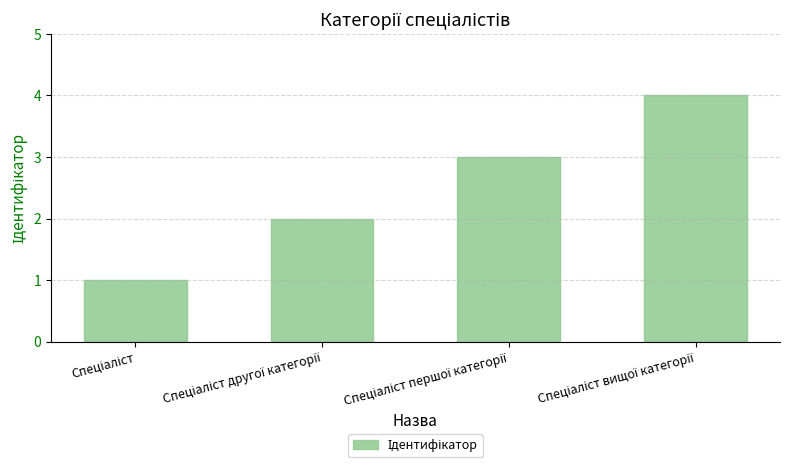

Count the values in the range 2 to 4.

3